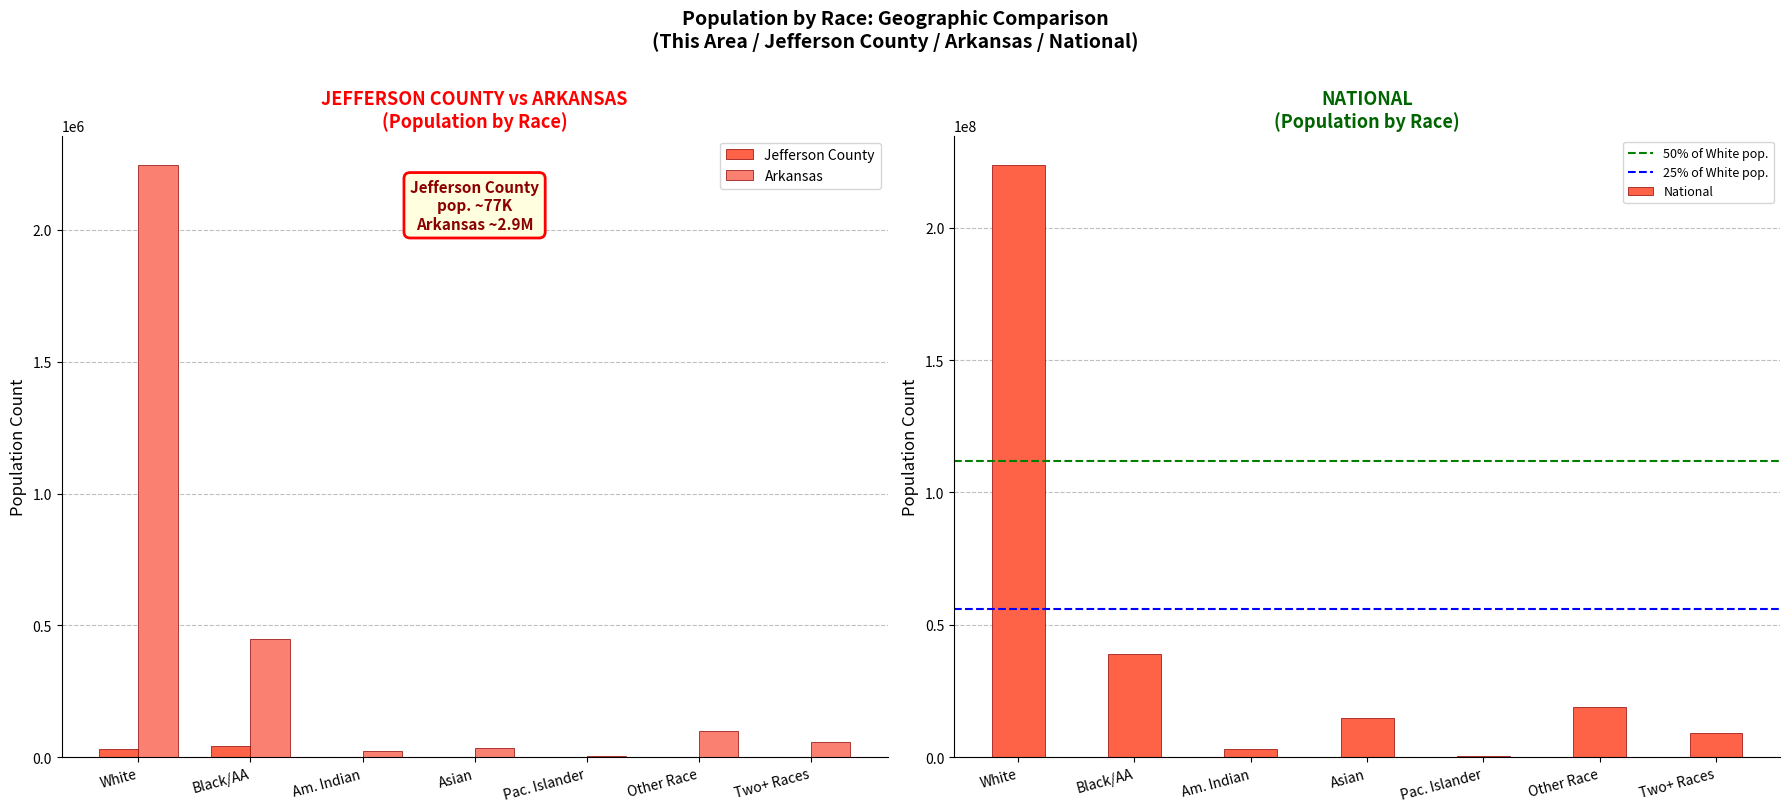

What is the sum of all Arkansas values?

2915918